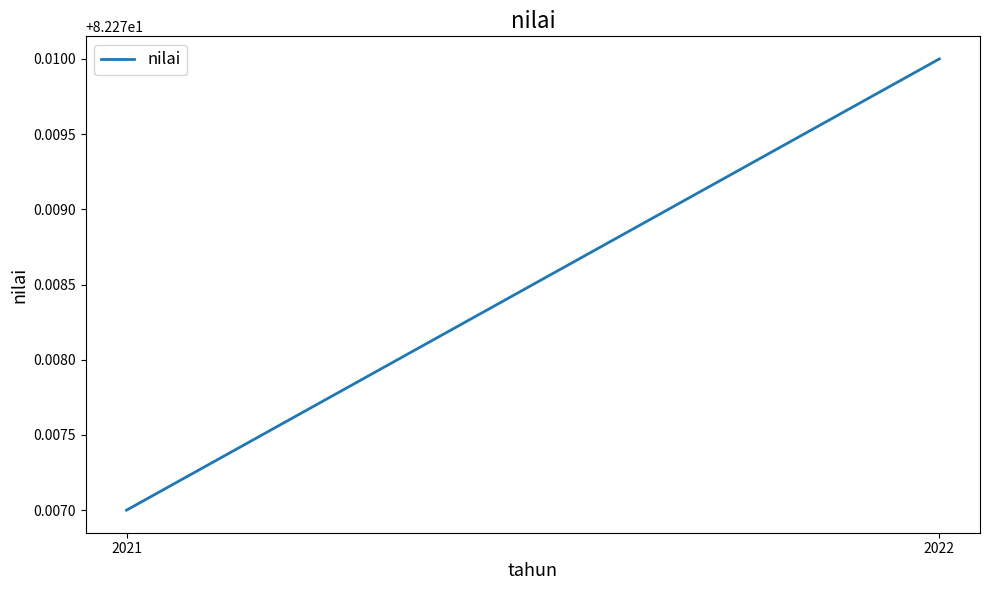

The chart shows a value of 20.2 at 2021. True or false?

False